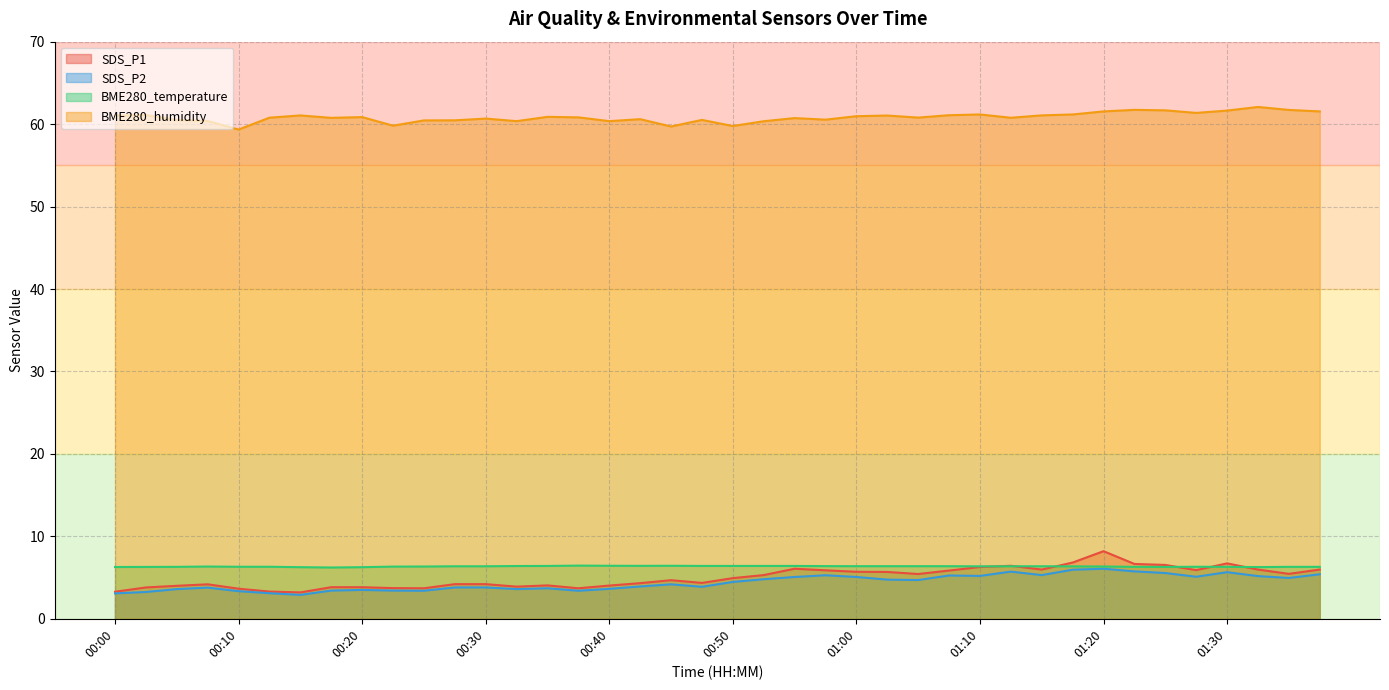

True or false: SDS_P1 has a value of 1.5 at 01:37.

False